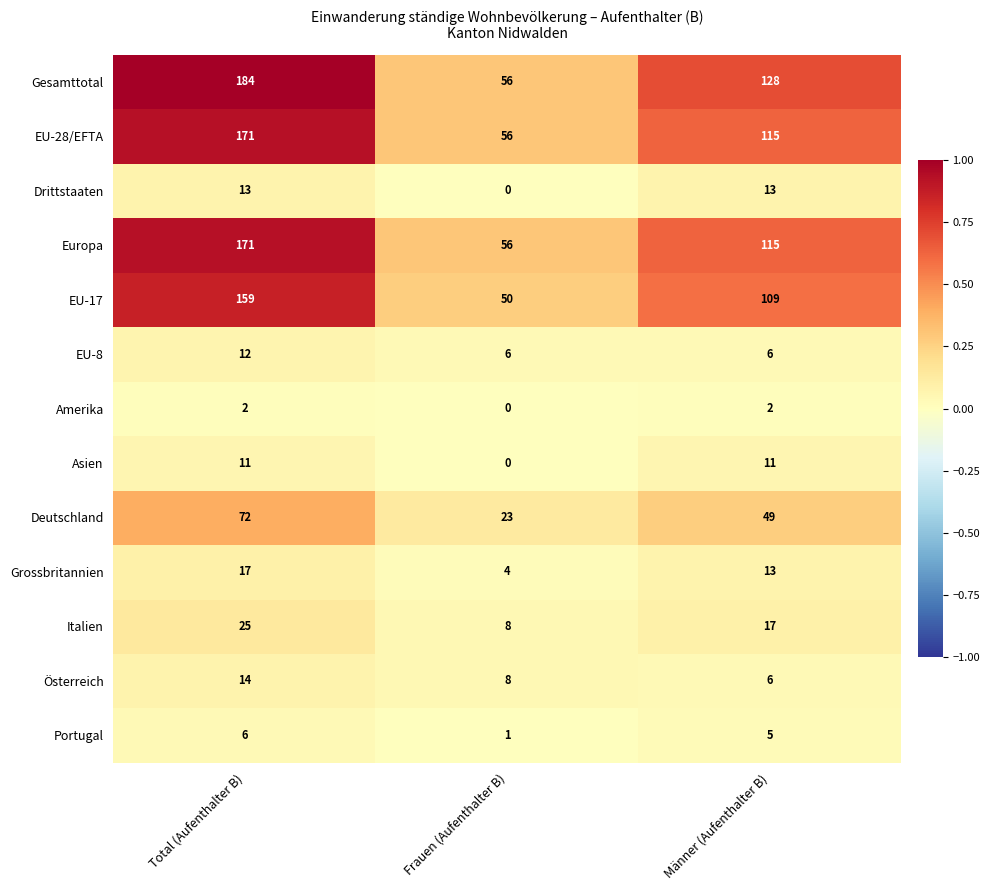

True or false: EU-8 has a value of 10 at Frauen (Aufenthalter B).

False